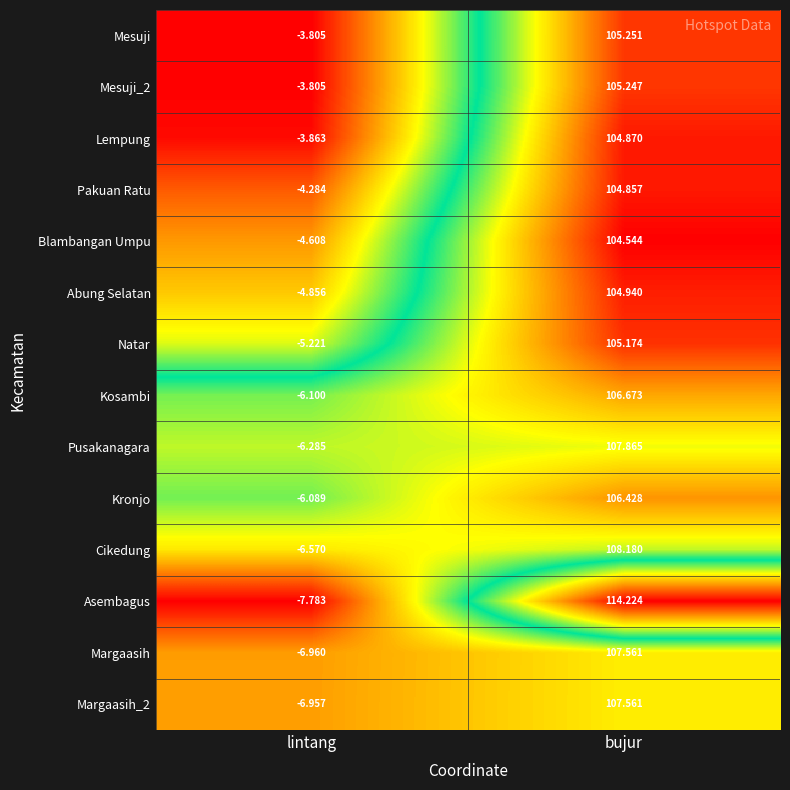

Rank the categories by Pusakanagara value from lowest to highest.

lintang, bujur